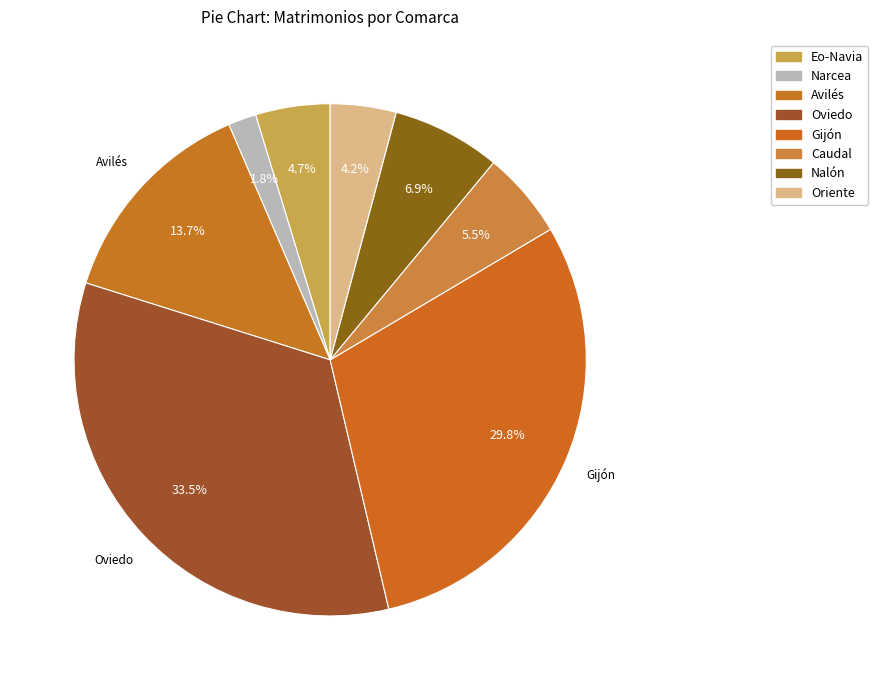

Count the number of slices in the pie.

8